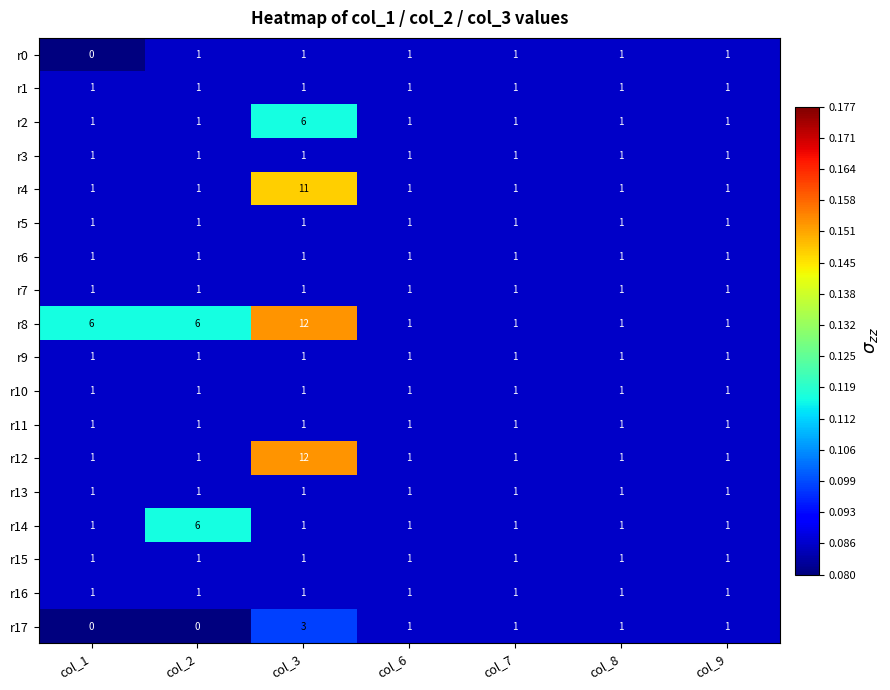

What is the sum of all r10 values?

7